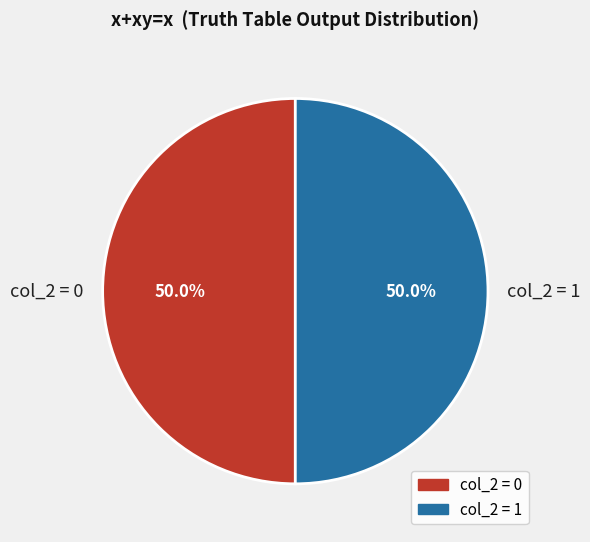

What portion of the pie excludes col_2 = 0?

50.0%